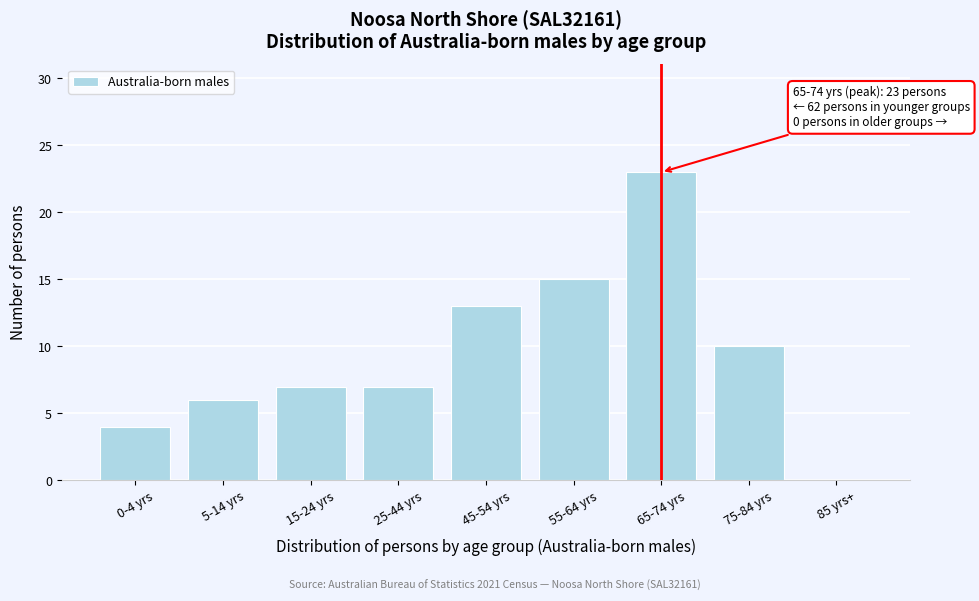

Reading left to right, what are all the values shown in this chart?

0-4 yrs=4	5-14 yrs=6	15-24 yrs=7	25-44 yrs=7	45-54 yrs=13	55-64 yrs=15	65-74 yrs=23	75-84 yrs=10	85 yrs+=0